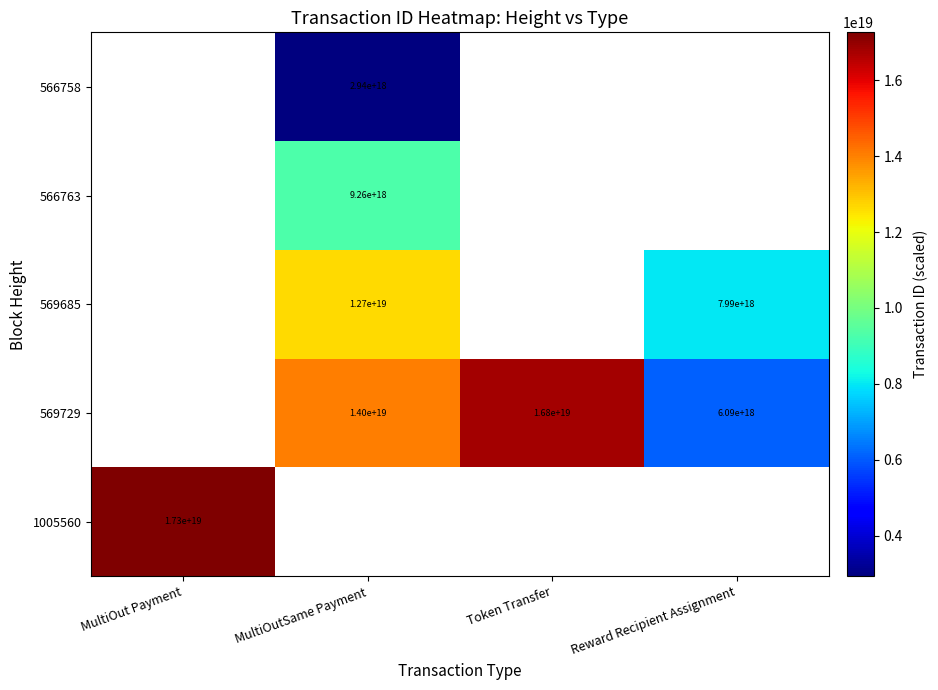

Is it true that 566758 equals 2940000000000000000 at MultiOutSame Payment?

True